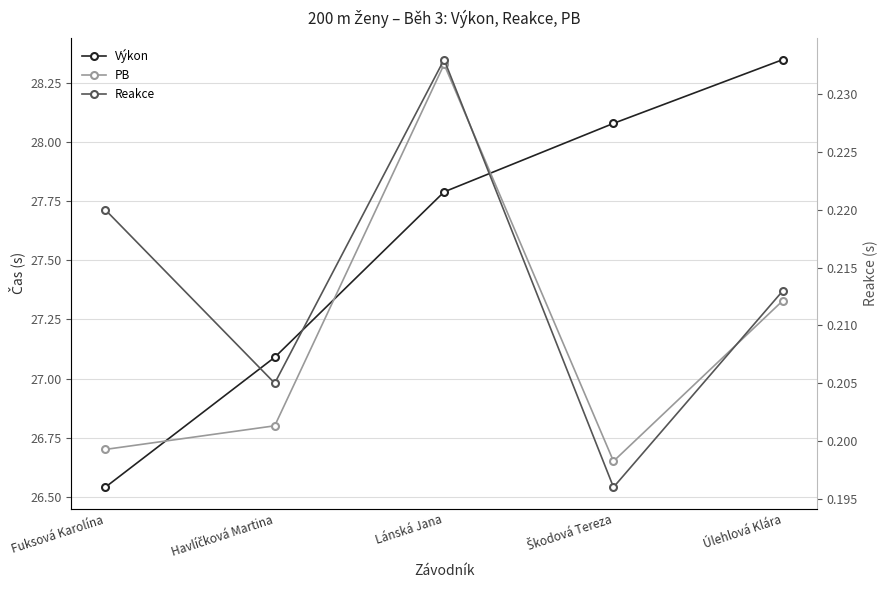

How many lines are shown in the chart?

3